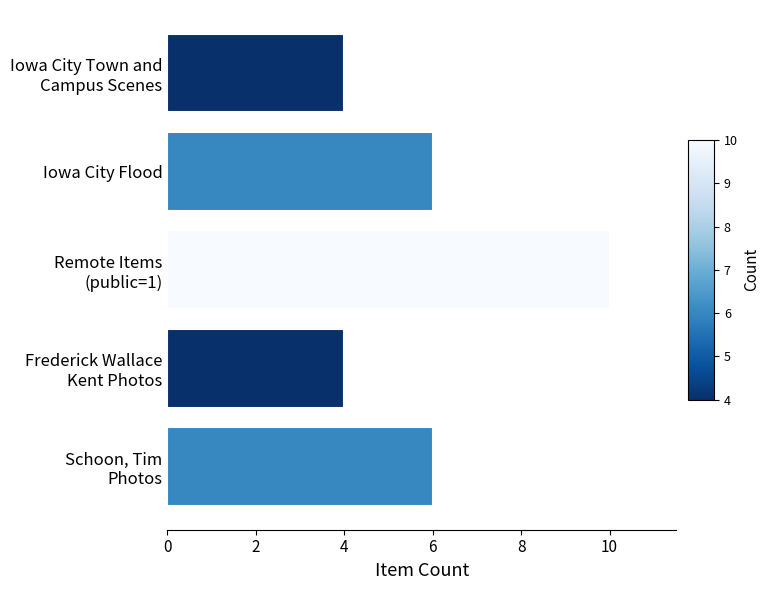

Read the value at Iowa City Flood.

6